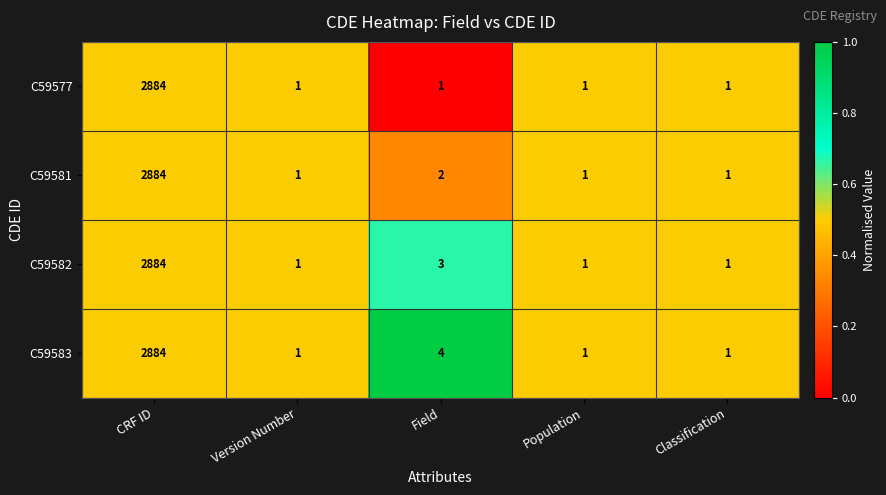

What is the average value of the C59581 series?

578